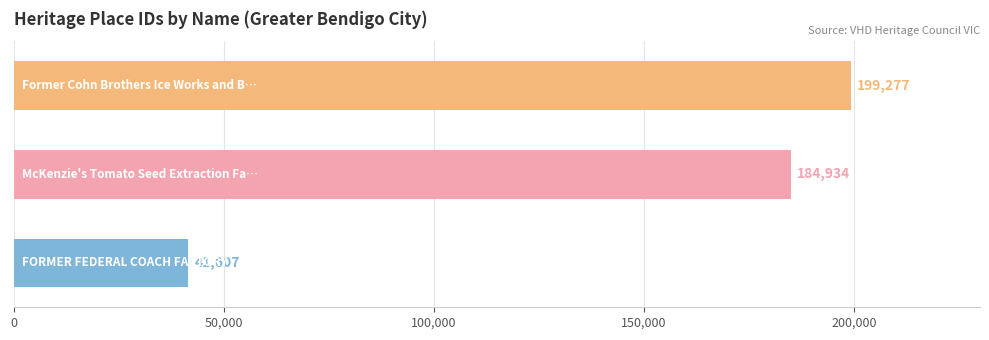

What is the smallest value displayed?

41607